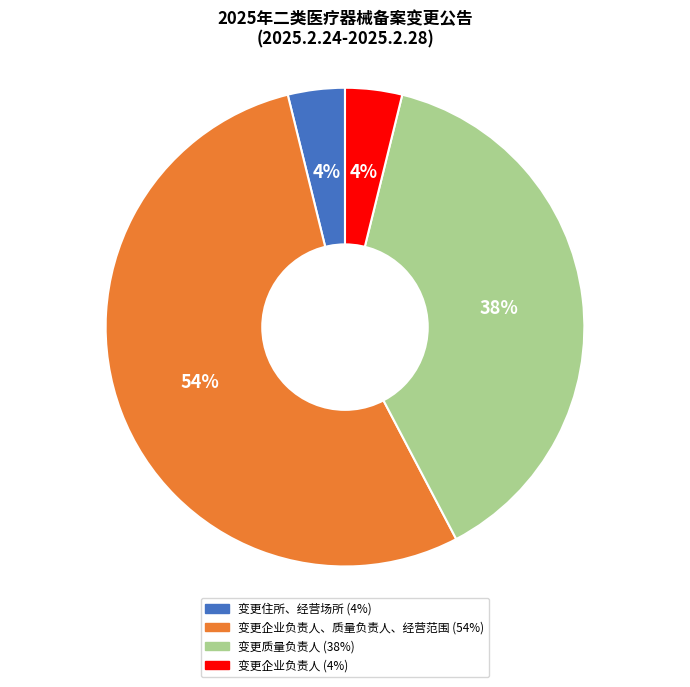

Does any single category account for the majority?

Yes